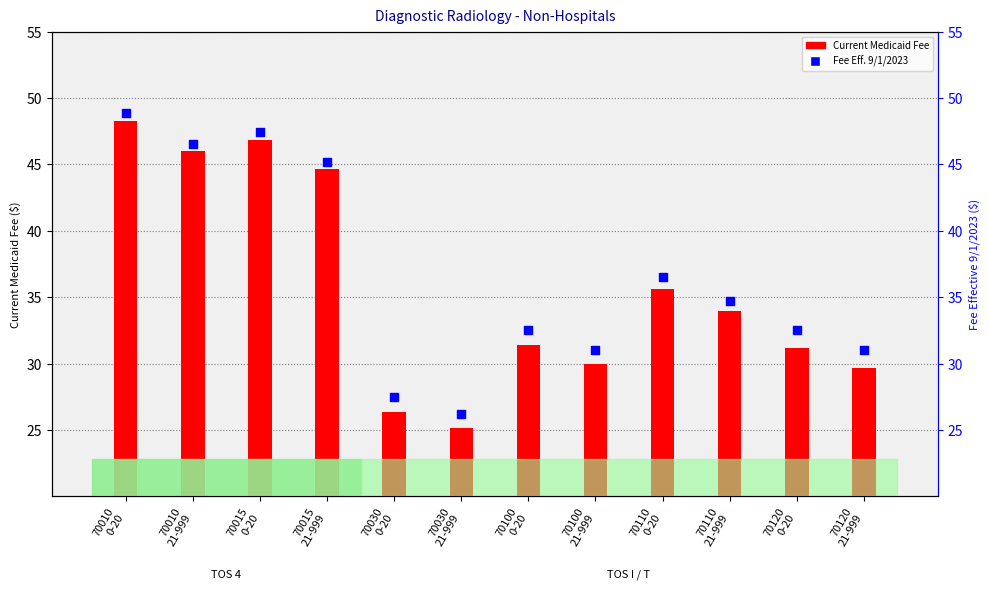

Which series has the largest total across all categories?

Medicaid Fee Eff. 9/1/2023